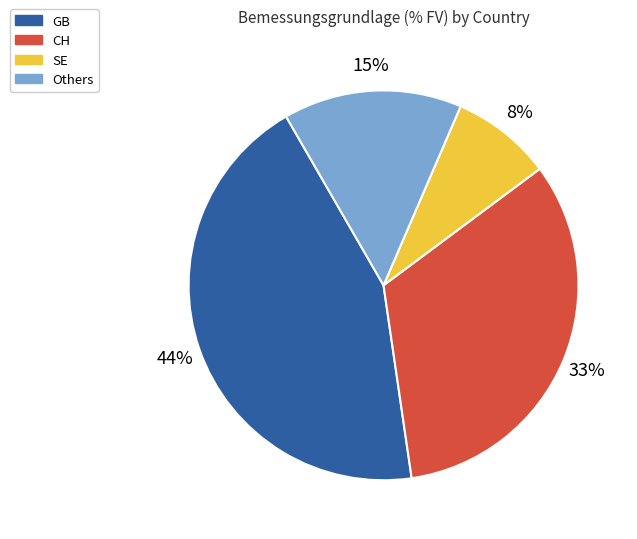

To the nearest percent, what is the average slice percentage?

25%